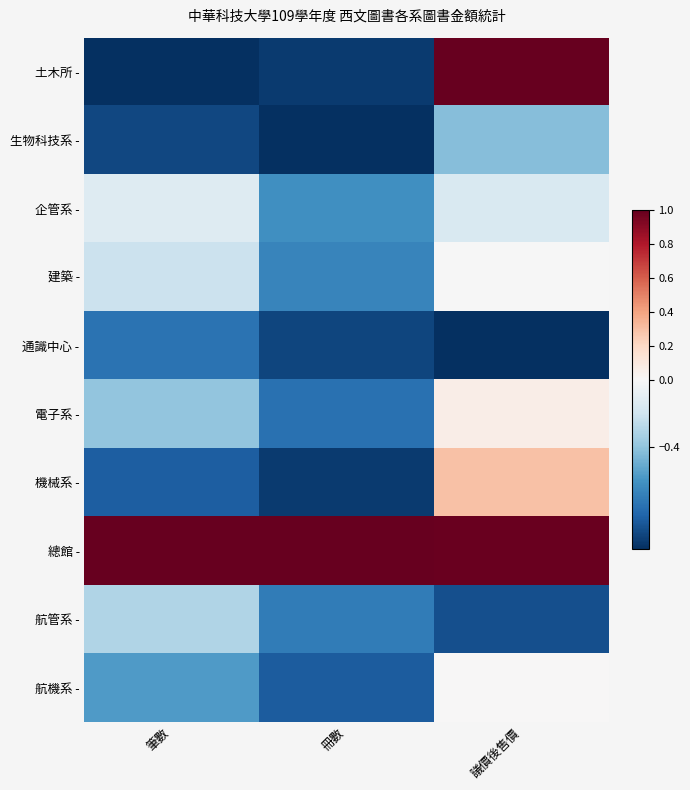

At which category is the sum across all series the highest?

議價後售價